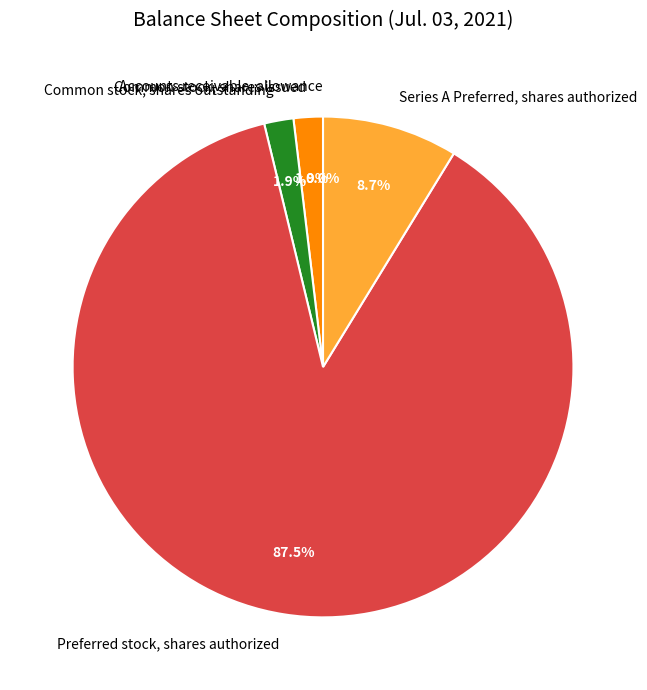

Do Preferred stock, shares authorized and Common stock, shares outstanding together represent more than half of the pie?

Yes